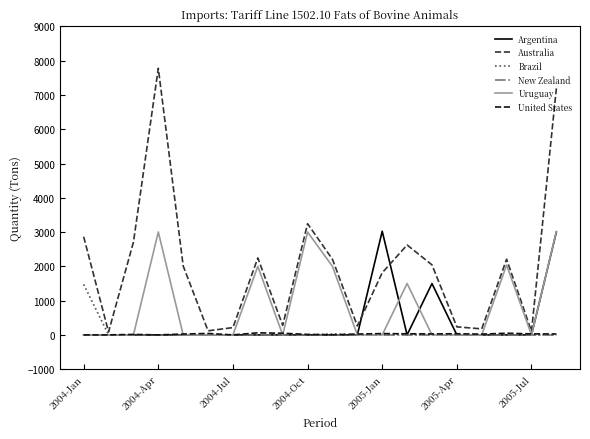

Which series has the widest spread of values?

Australia